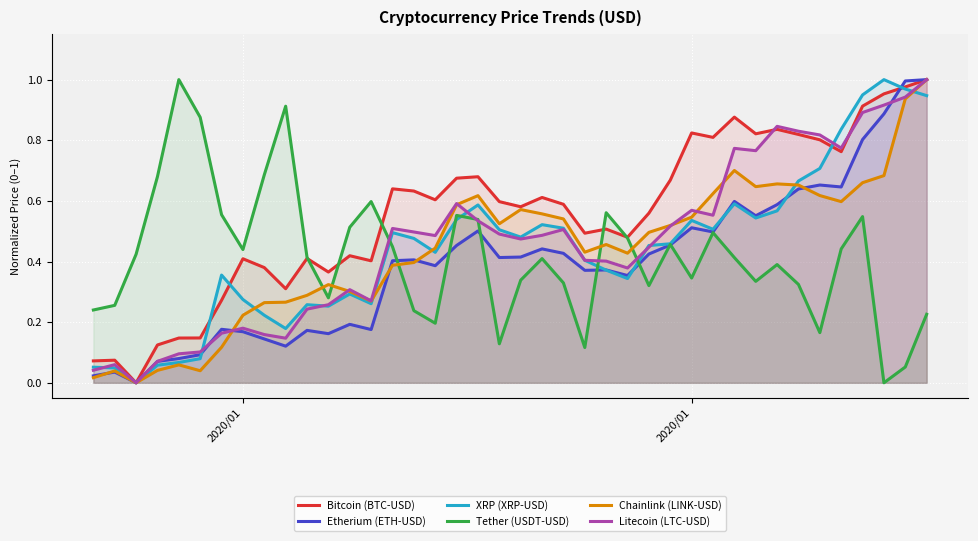

How many interior local peaks does the Litecoin (LTC-USD) series have?

9